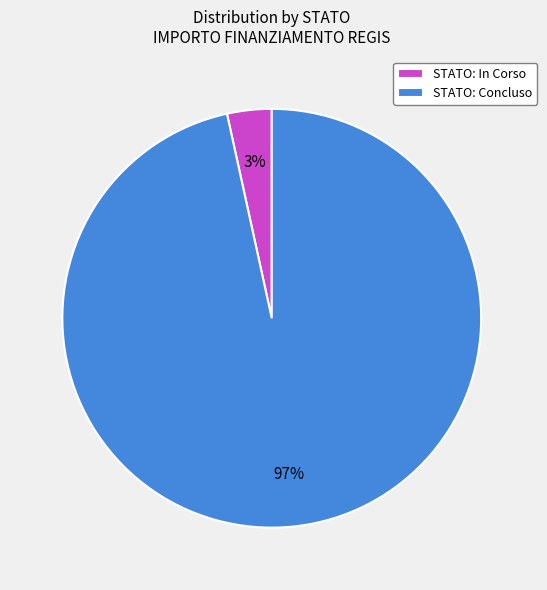

Rank the categories by value from lowest to highest.

STATO: In Corso, STATO: Concluso